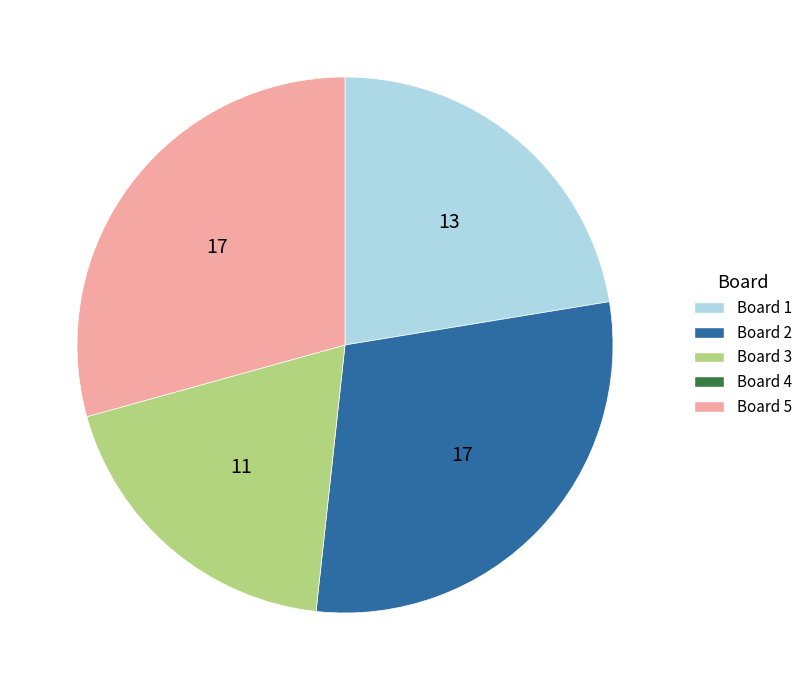

Does any single category account for the majority?

No